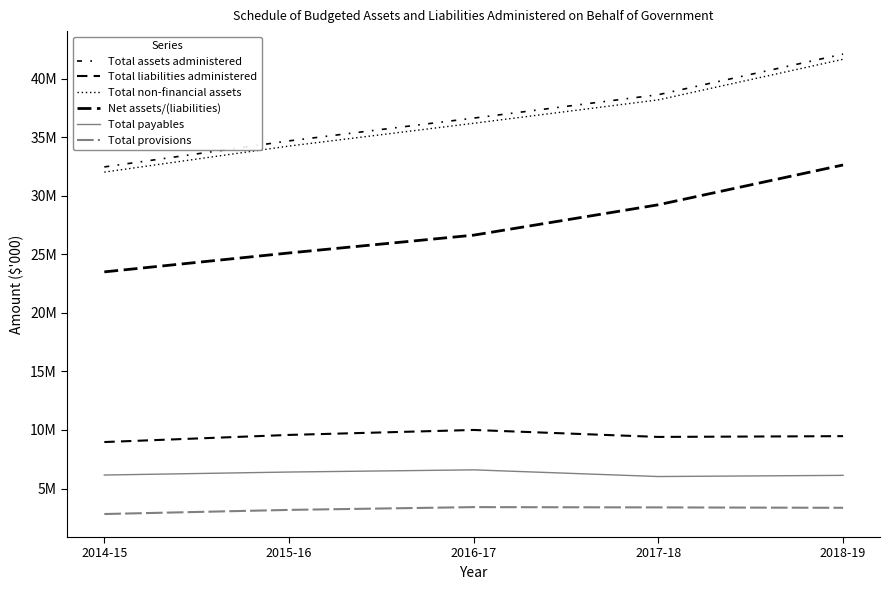

True or false: Total assets administered has a value of 65064153 at 2018-19.

False